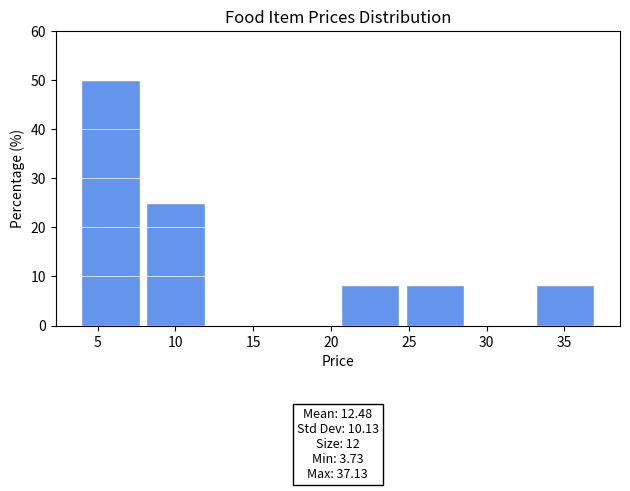

Which range on the x-axis has the tallest bar?

3.5 to 8.0